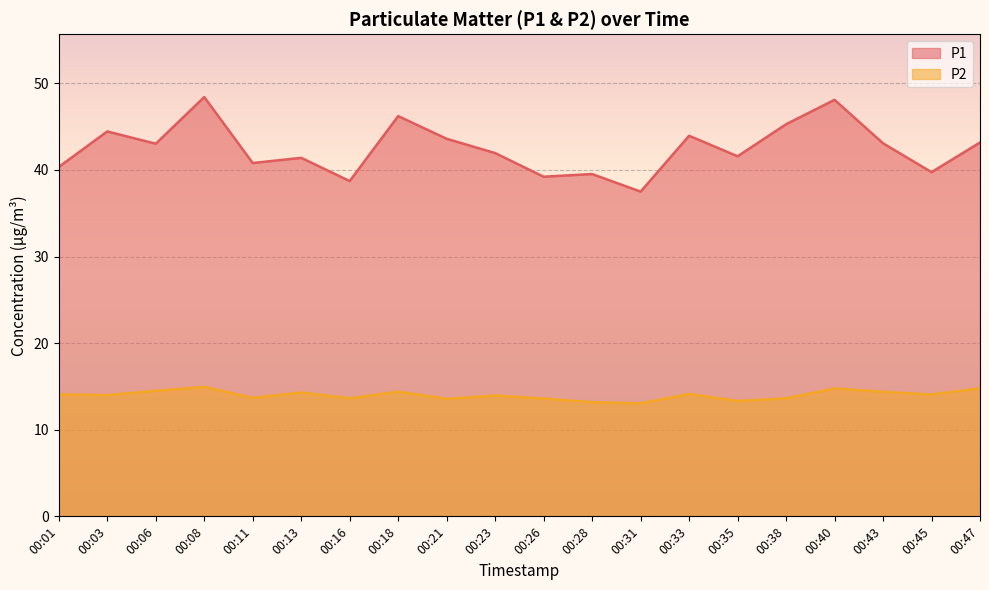

What is the difference between the highest and lowest values at 00:01?

26.3